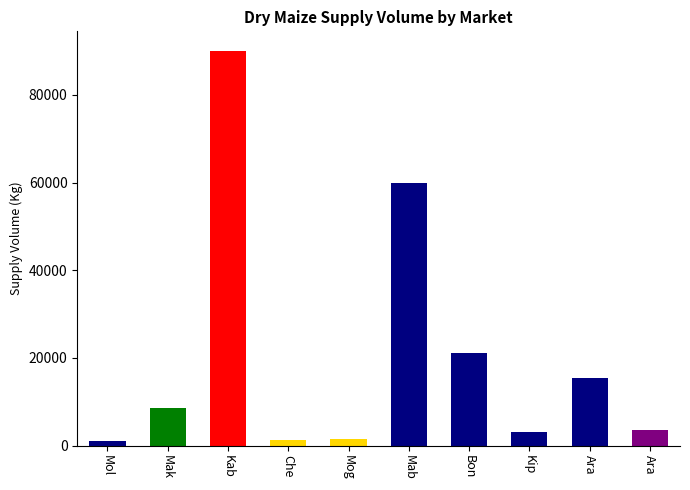

Read the value at Che, to the nearest 10.

1200